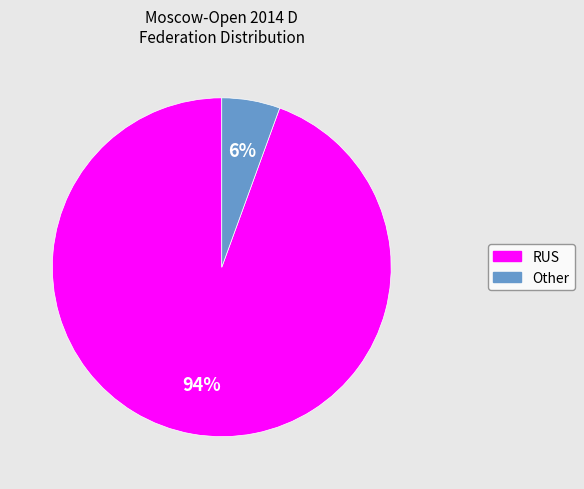

To the nearest percent, what portion does RUS represent?

94%